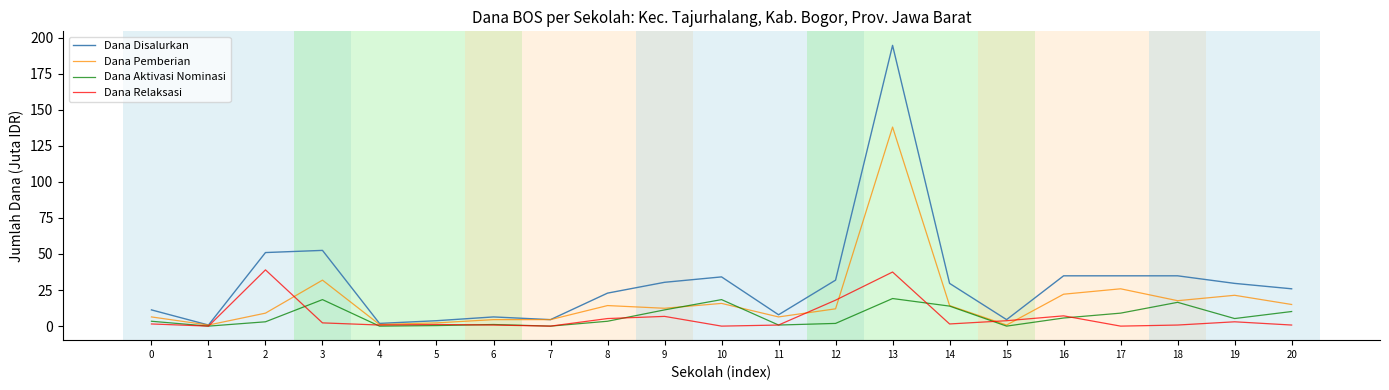

What is the highest value of the Dana Relaksasi series?

39.0